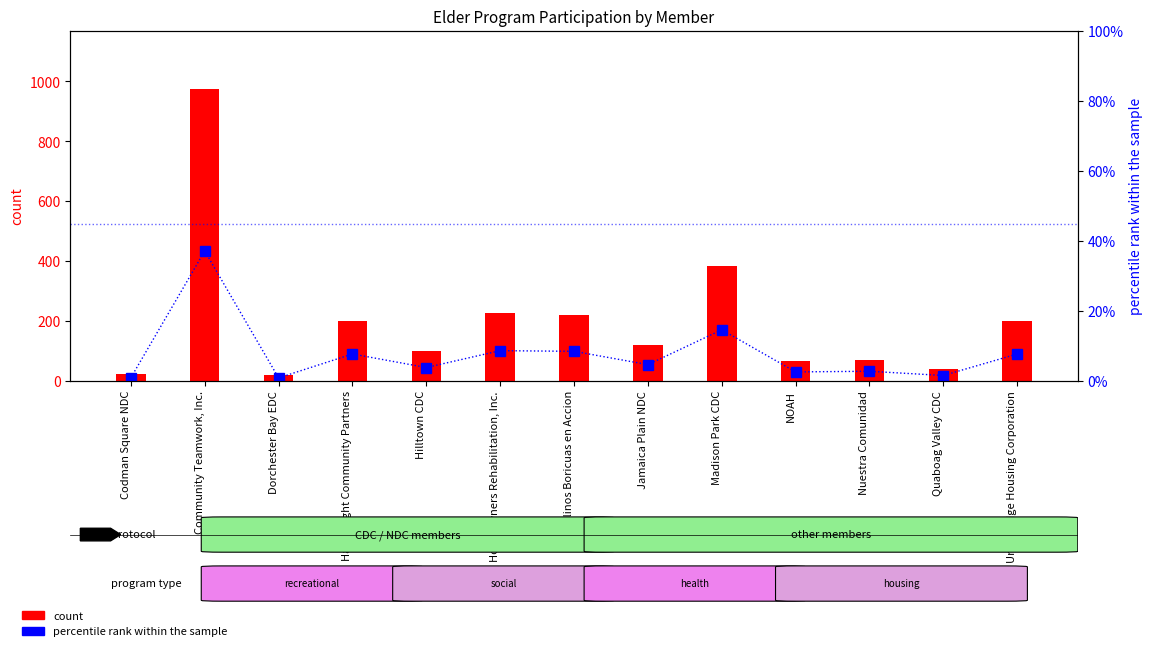

What is the value of the percentile rank within the sample bar at the 9th from the left?

14.5